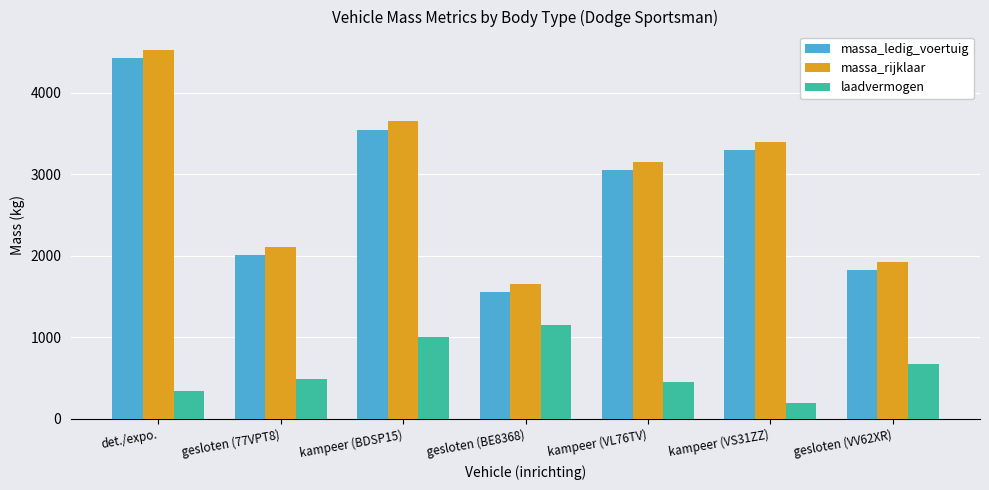

What is the difference between the laadvermogen values at kampeer (BDSP15) and gesloten (VV62XR)?

327